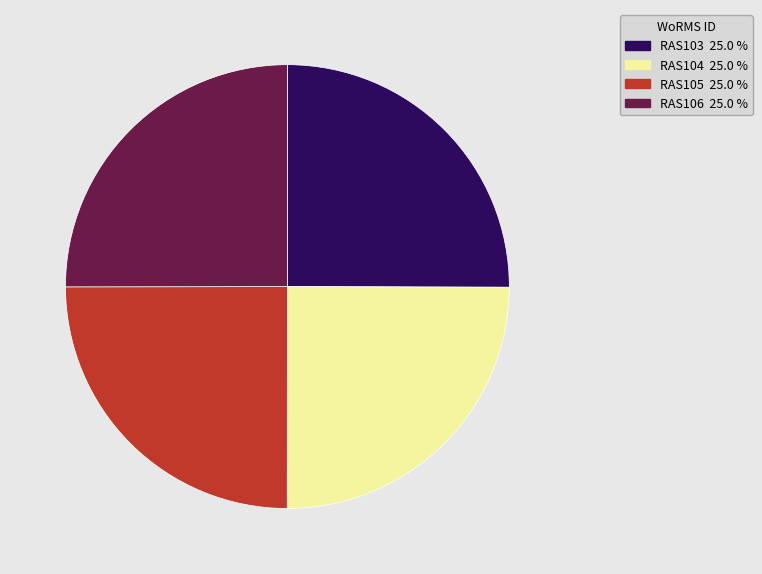

Count the number of slices in the pie.

4